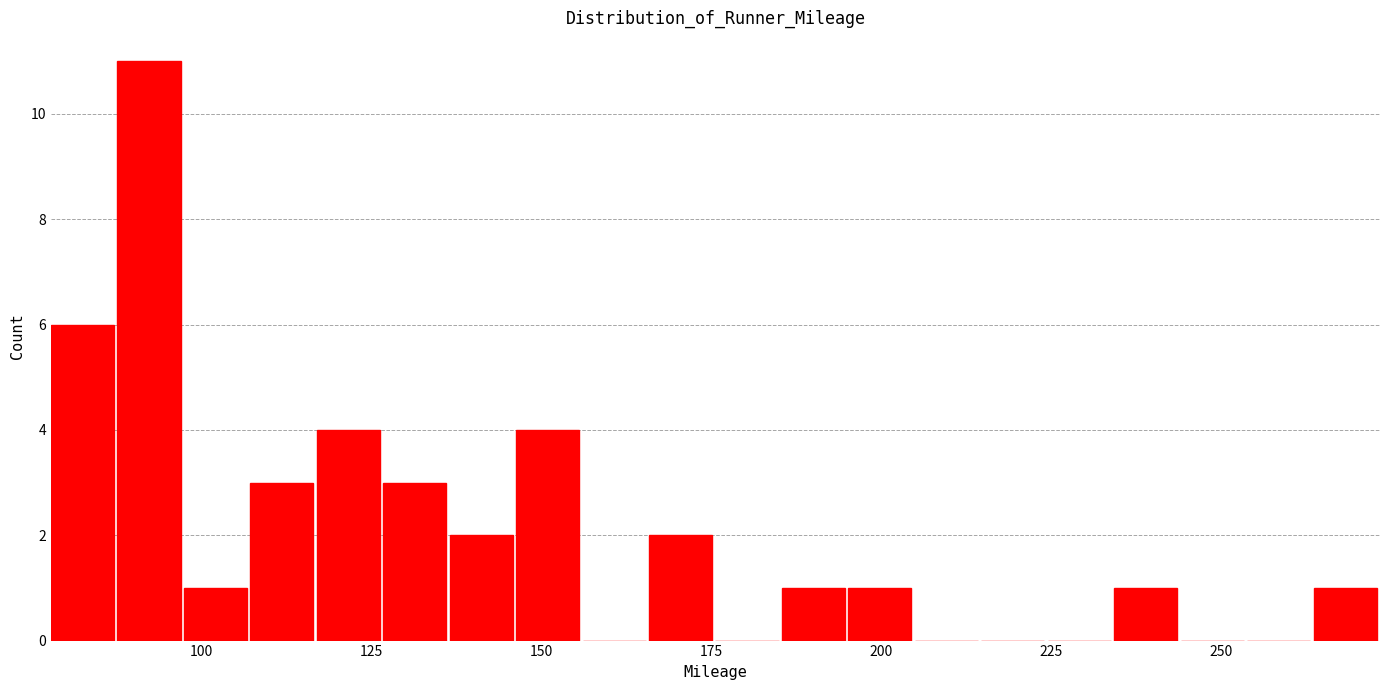

Read against the x-axis, roughly where is the centre of the tallest bar?

90